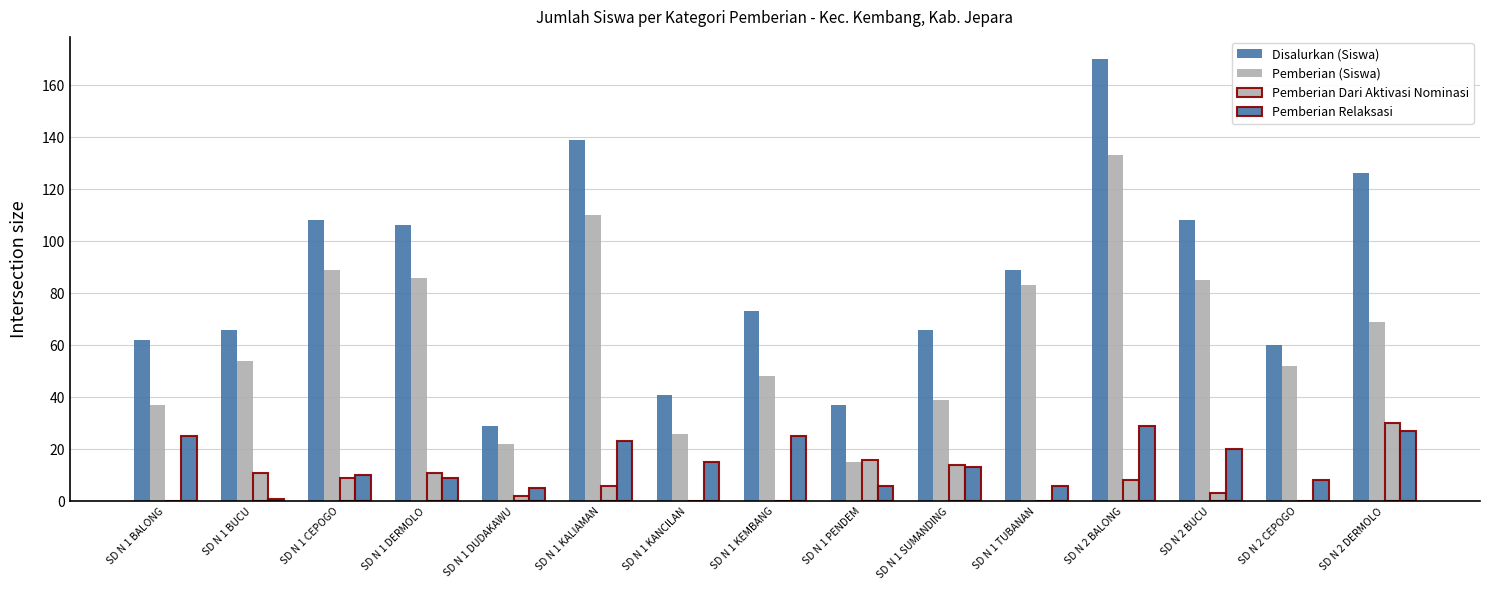

Count the number of categories in the chart.

15